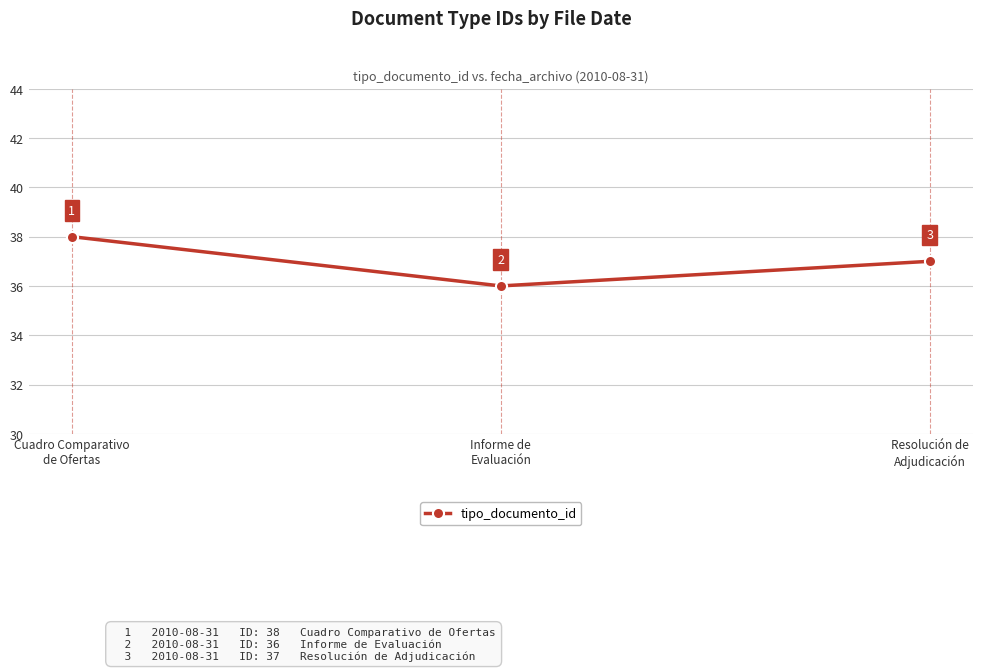

Which label corresponds to the largest value in the chart?

Cuadro Comparativo
de Ofertas